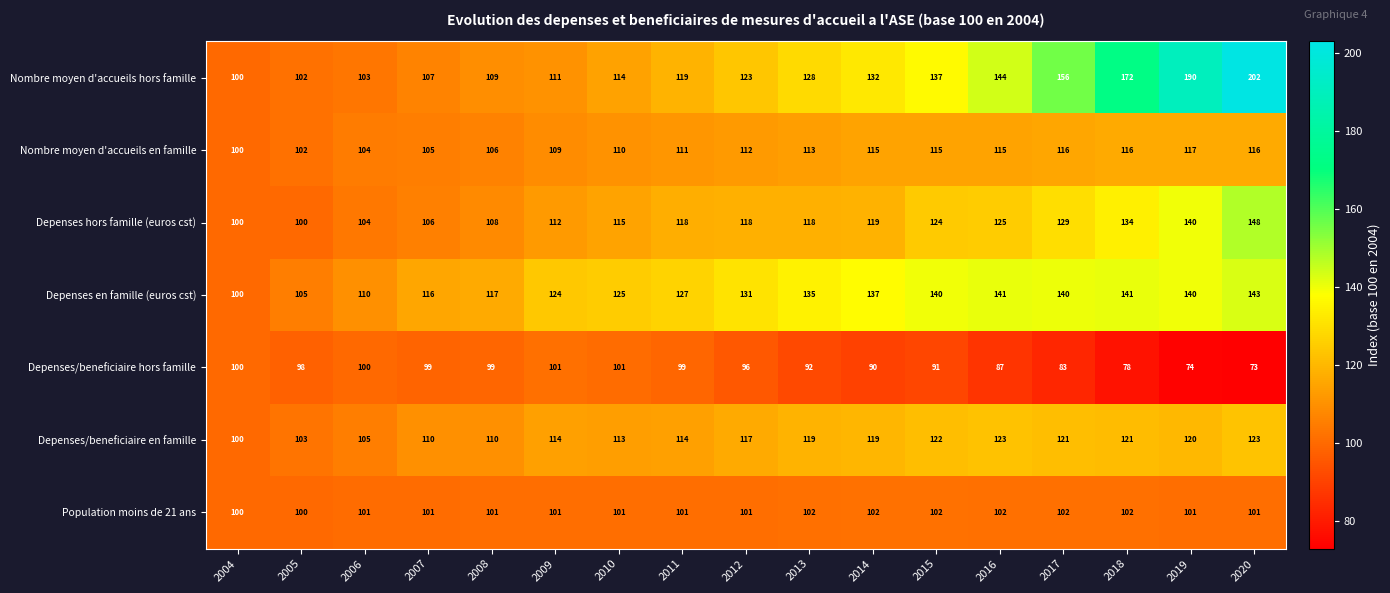

What is the greatest value displayed?

202